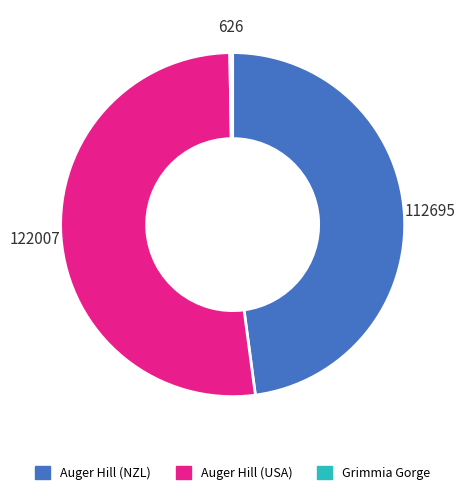

Is it true that Auger Hill (NZL) is 42% of the pie?

False